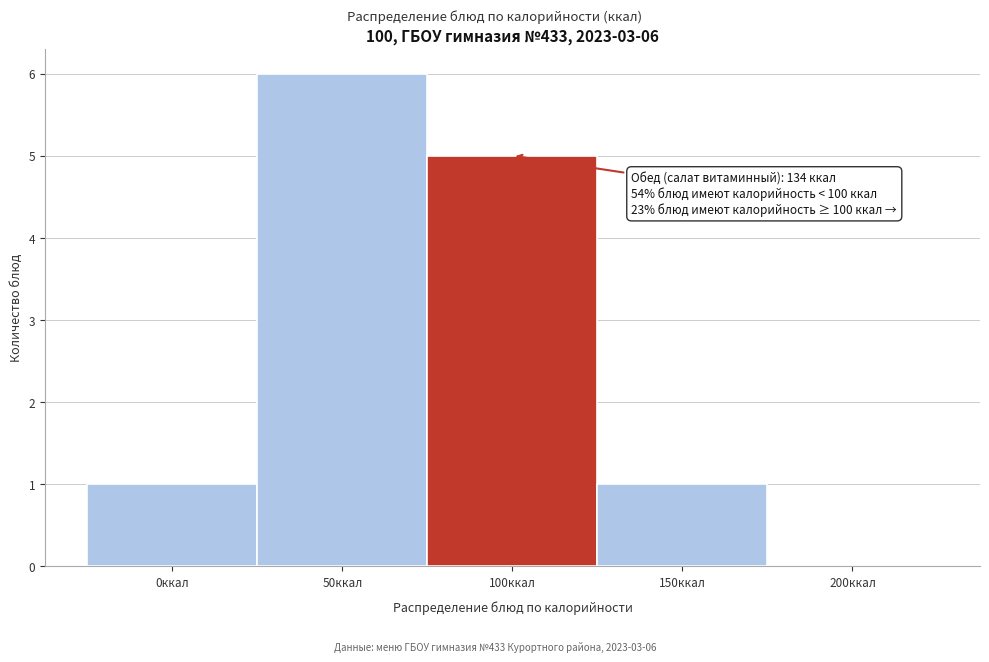

Reading left to right, list all the values displayed in this chart.

0ккал=1	50ккал=6	100ккал=5	150ккал=1	200ккал=0